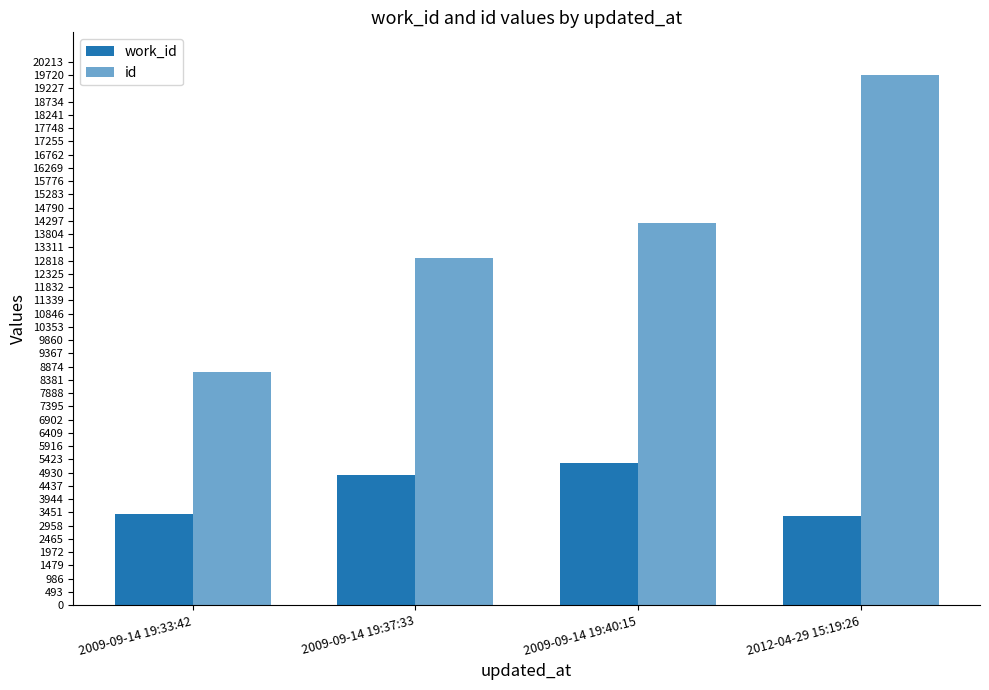

What is the difference between the maximum and minimum values in the work_id series?

1954